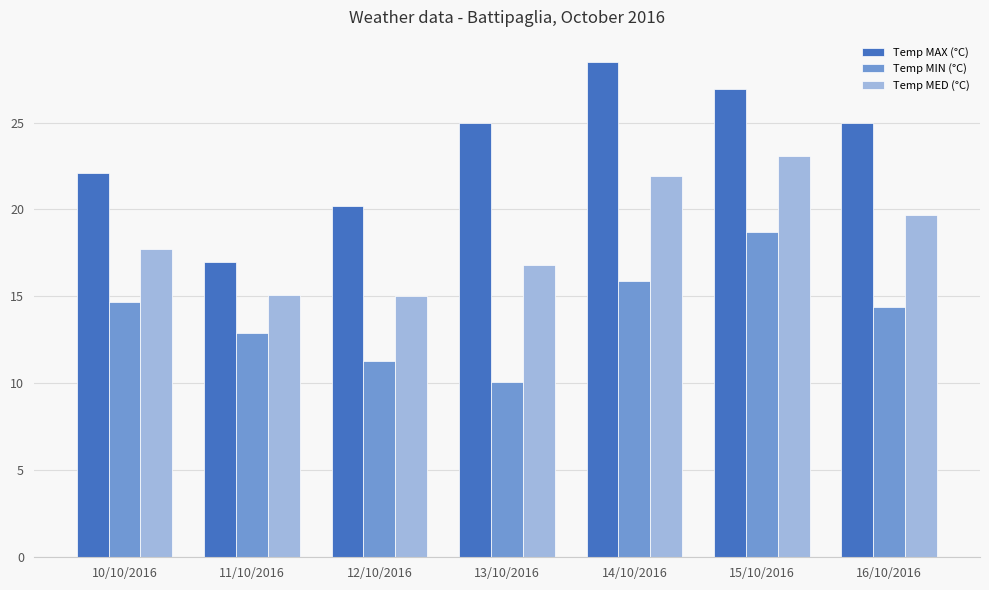

At which category is the sum across all series the highest?

15/10/2016